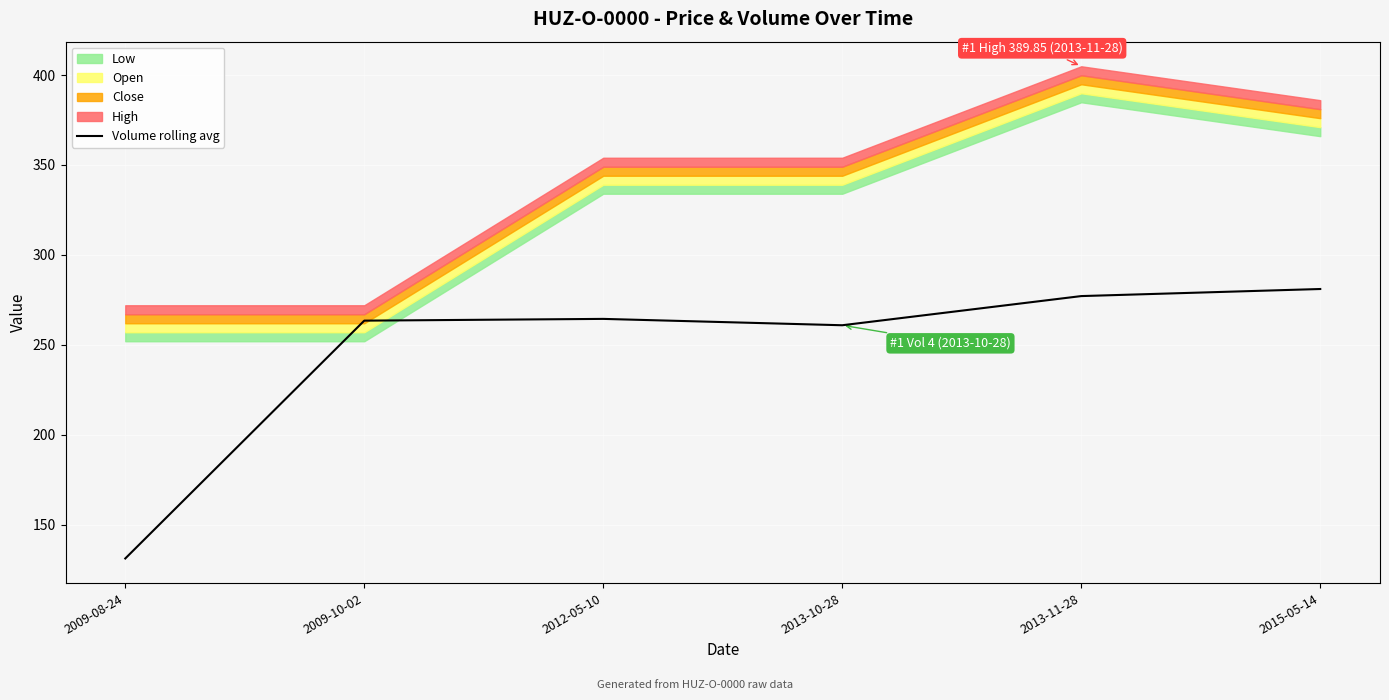

What is the sum of all values?

1478.1